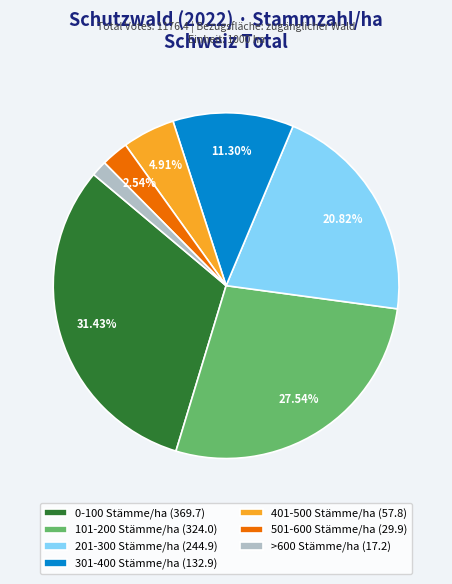

Does 401-500 Stämme/ha account for over 50% of the chart?

No